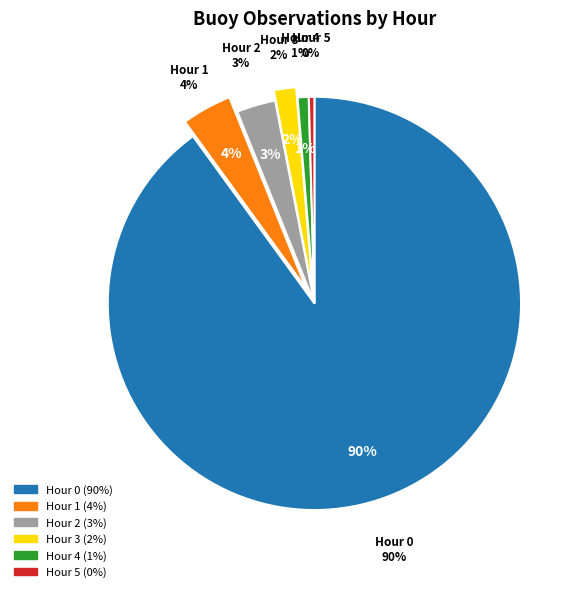

What is the ratio of the value at Hour 5 to the value at Hour 4?

0.5